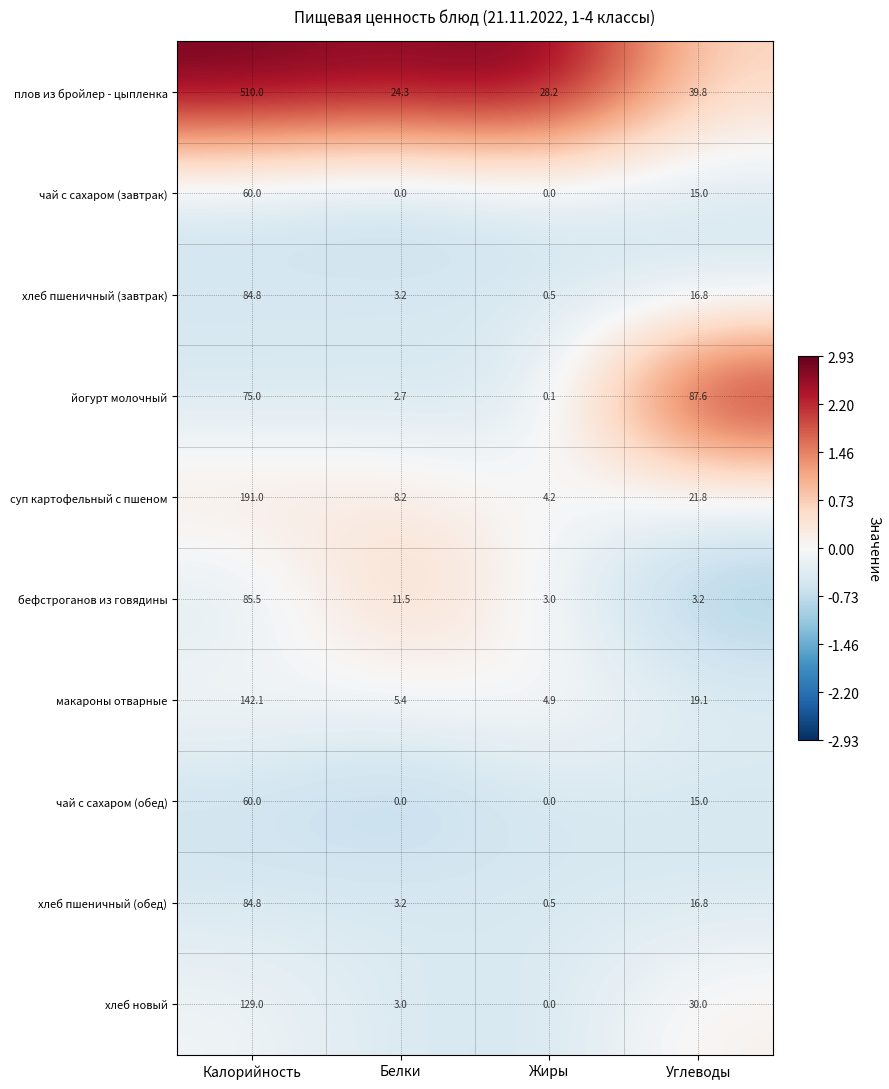

What is the sum of the плов из бройлер - цыпленка values at Углеводы and Белки?

64.1